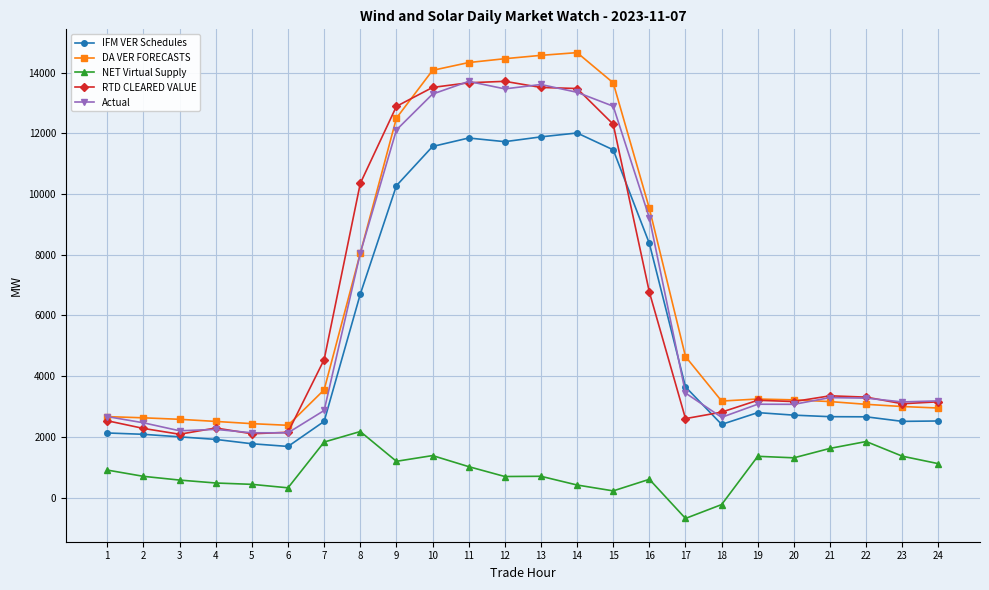

What is the spread (max minus min) of values at 16?

8919.6